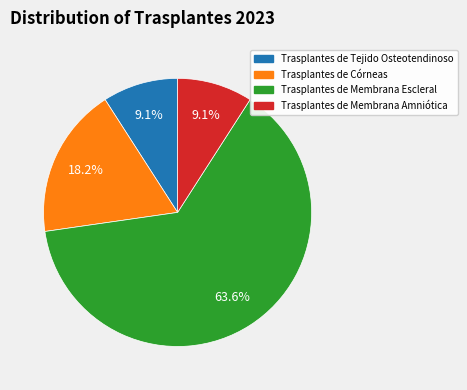

Combined, what portion of the pie is Trasplantes de Tejido Osteotendinoso and Trasplantes de Córneas?

27.3%